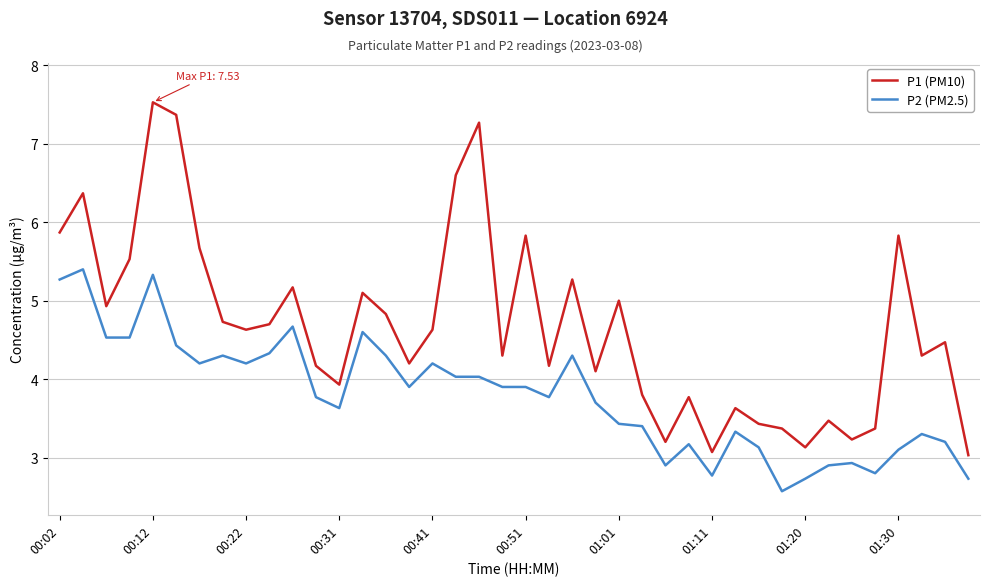

Which series has the largest total across all categories?

P1 (PM10)